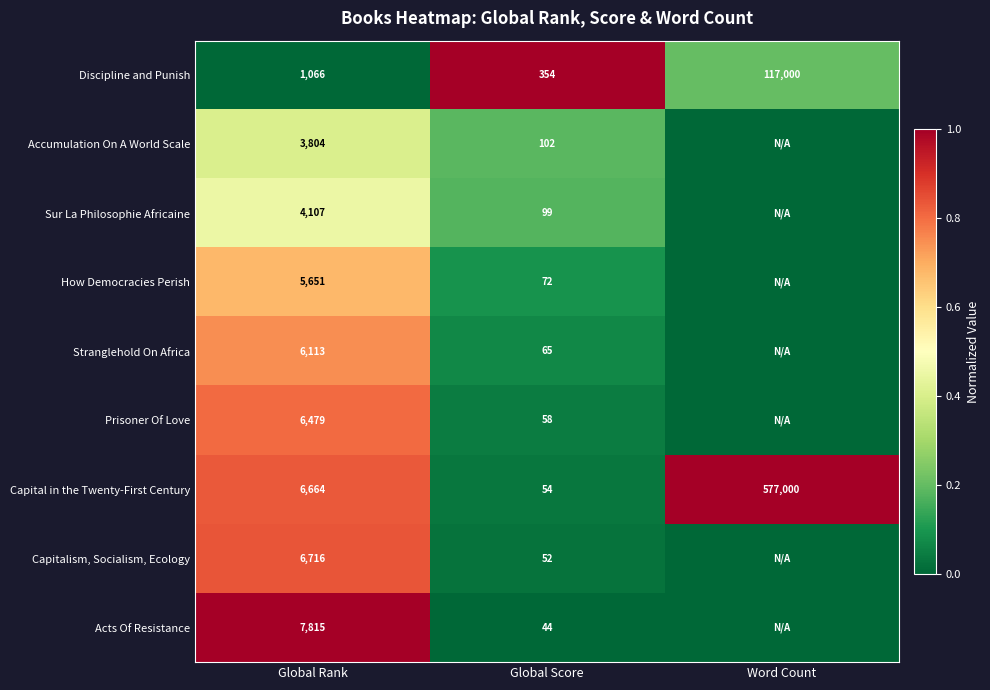

What is the spread (max minus min) of values at Global Rank?

6749